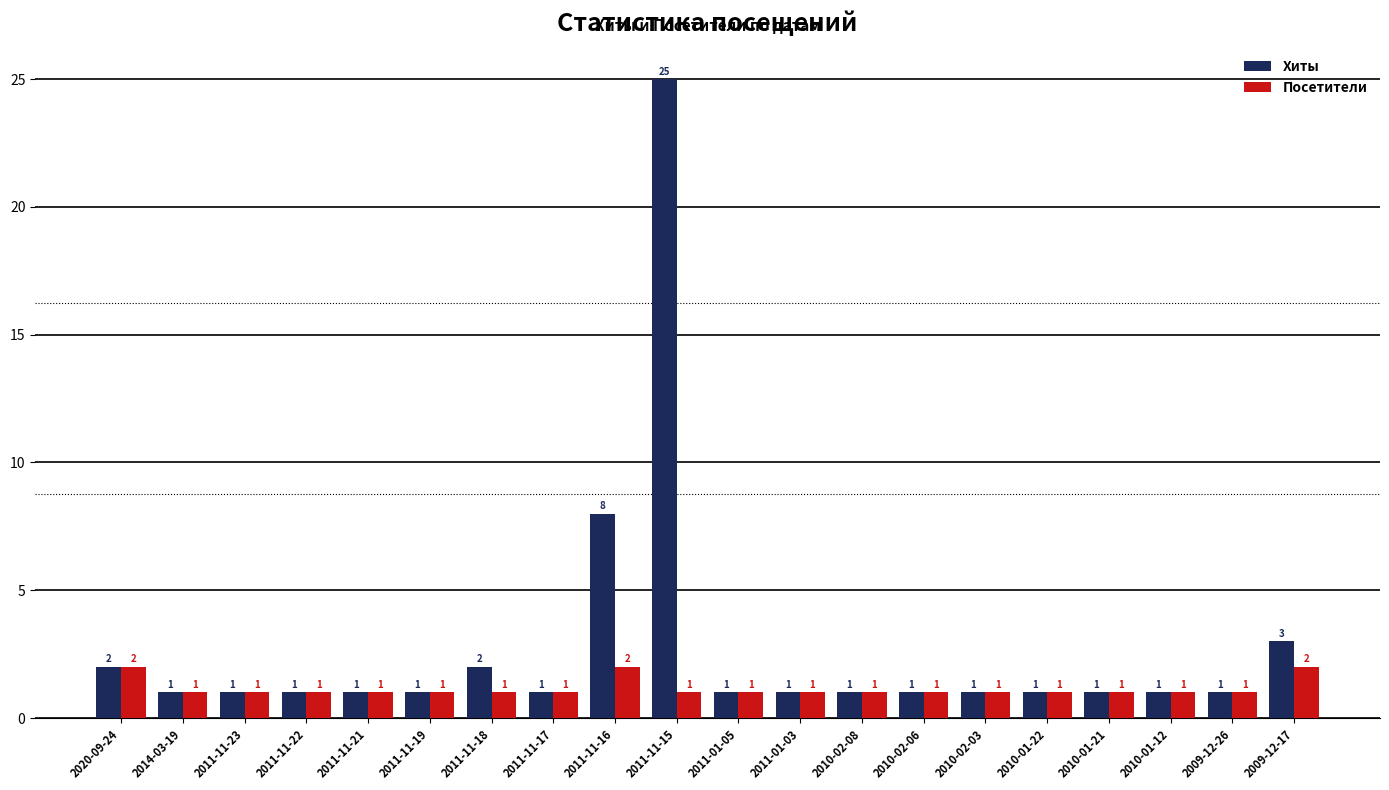

What is the greatest value displayed?

25